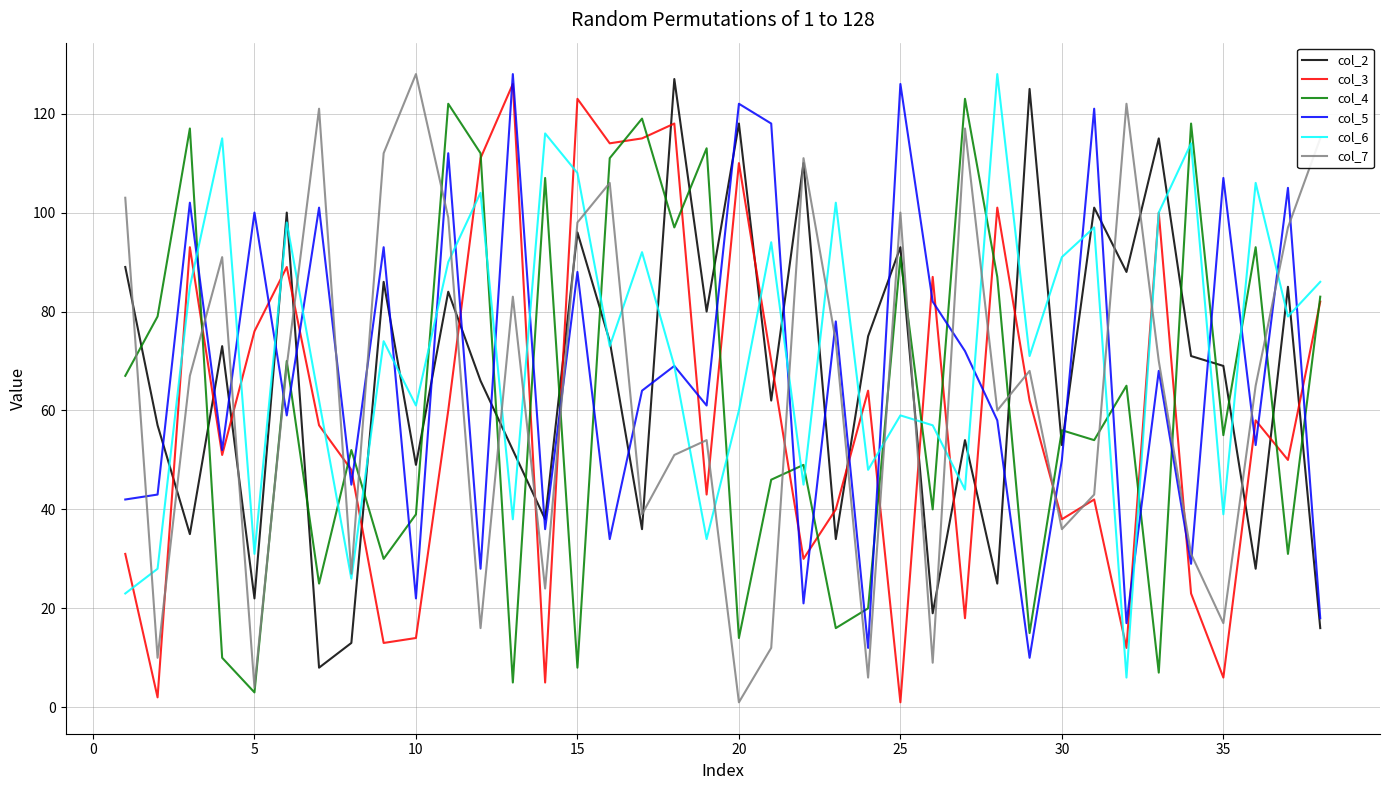

The col_2 series shows 21 at 30. True or false?

False